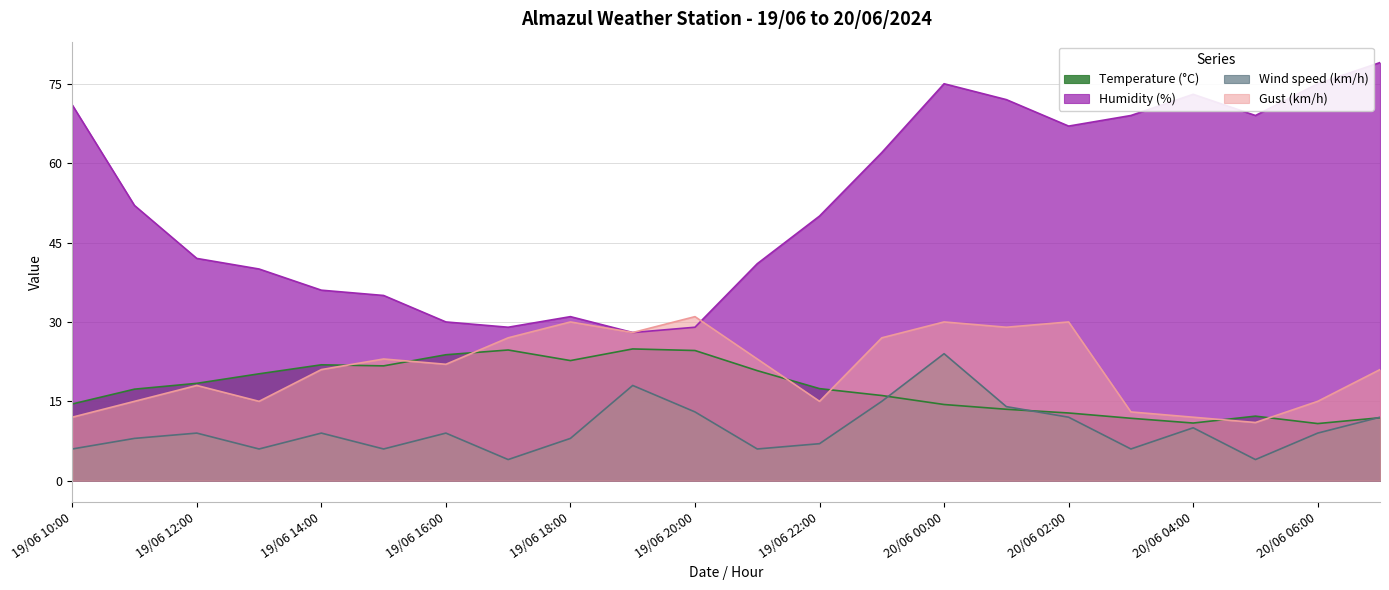

Which series has the largest range (max minus min)?

Humidity (%)